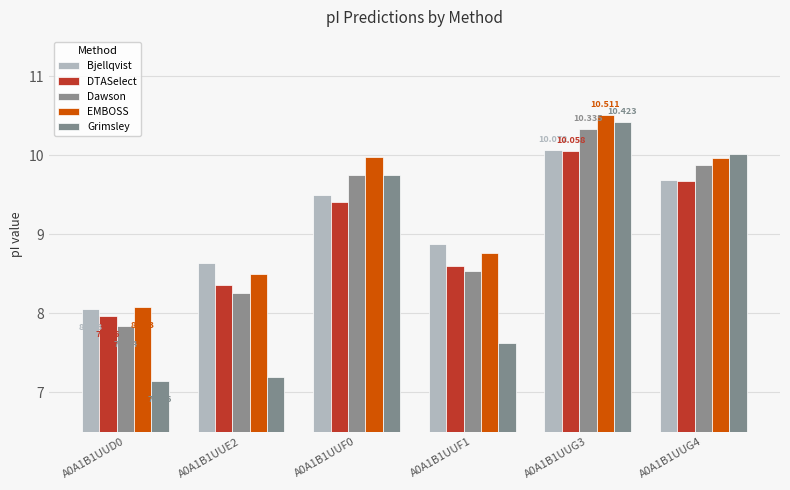

Where does the EMBOSS series first go above 9?

A0A1B1UUF0